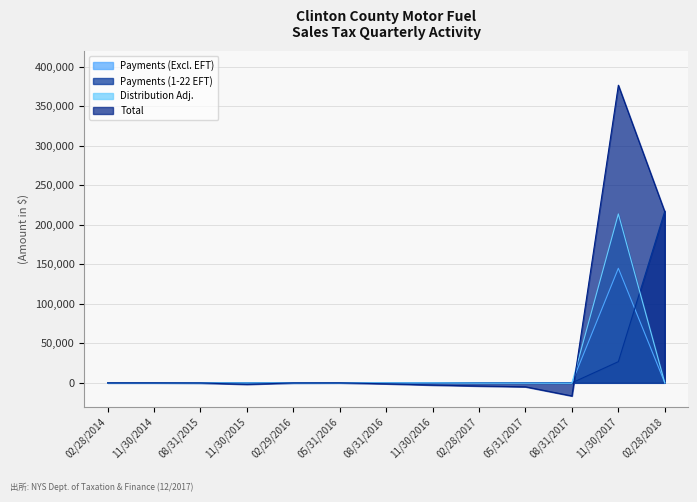

What position from the right is 11/30/2014?

12